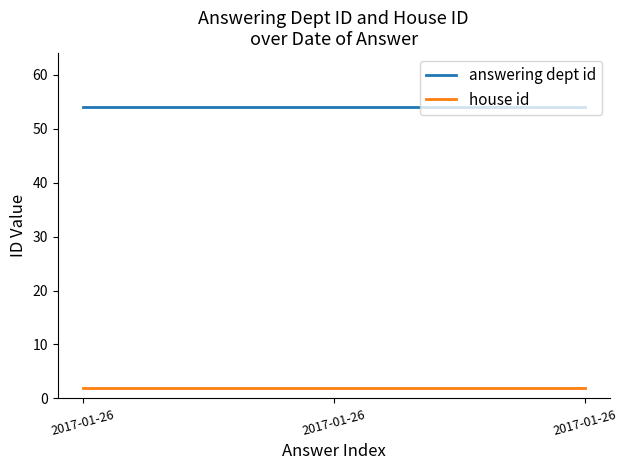

What is the average value of the house id series?

2